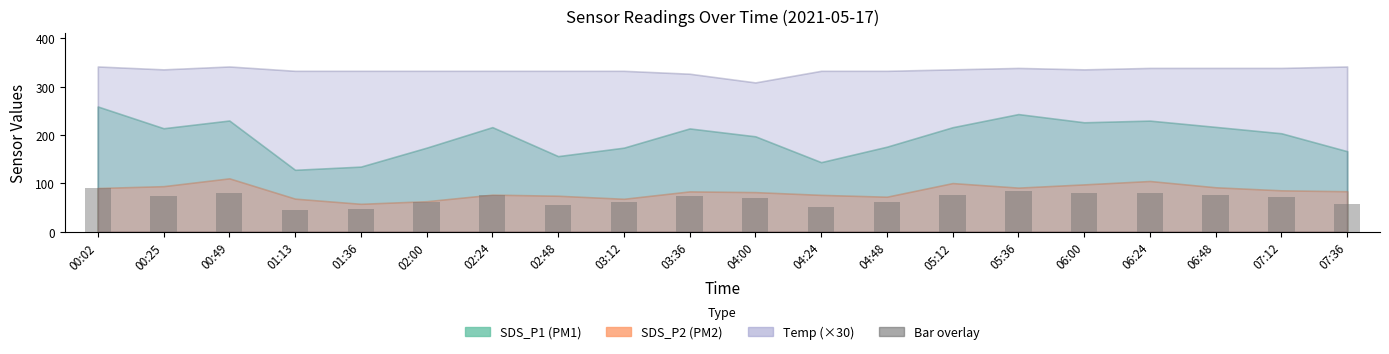

What is the maximum value shown in the chart?

90.7